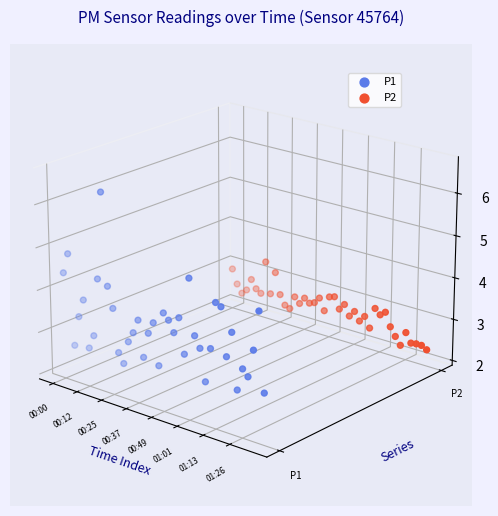

Which series contains the highest Y value?

P1